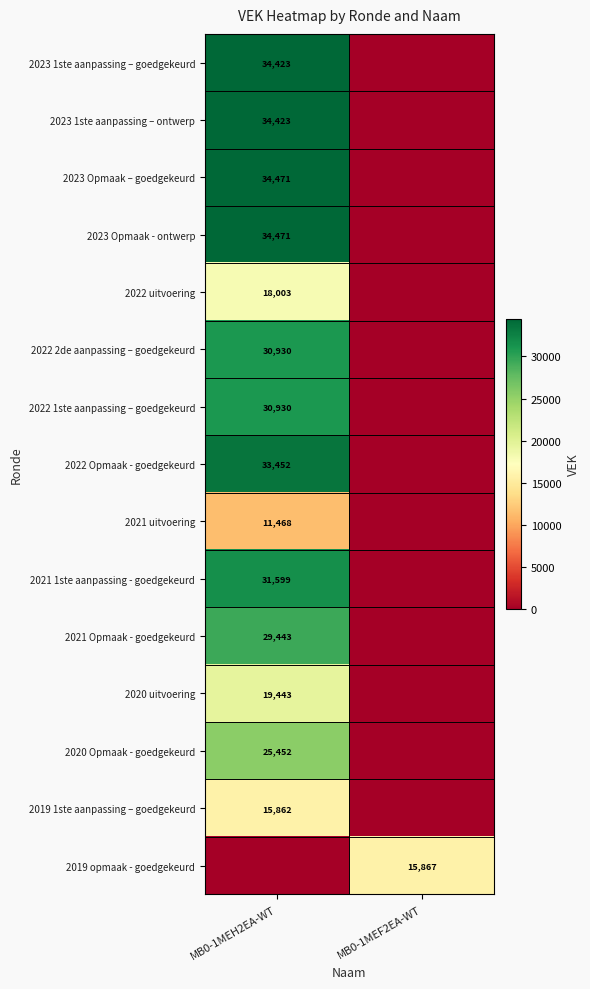

At which category does the chart reach its minimum across all series?

MB0-1MEF2EA-WT